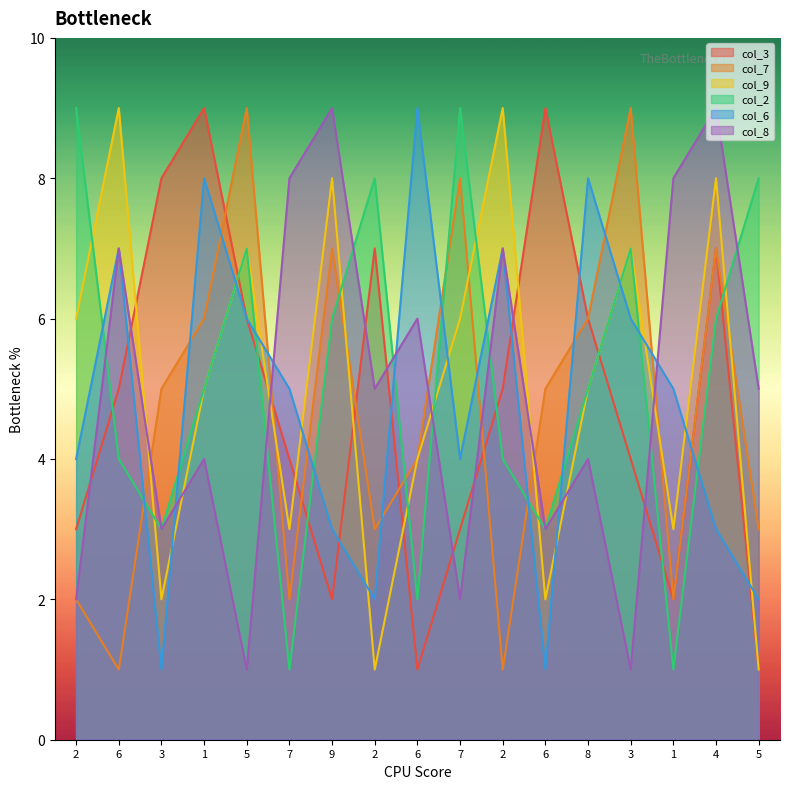

What is the sum of the col_6 values at 2 and 6?

5